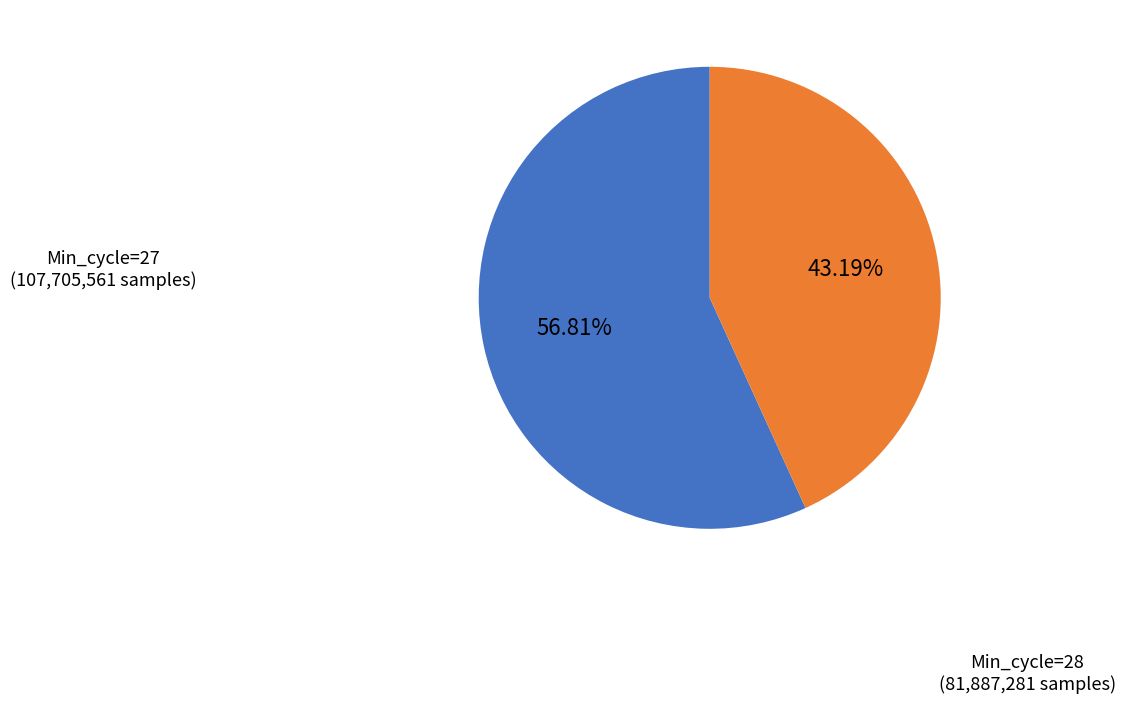

Is there a majority slice in this chart?

Yes